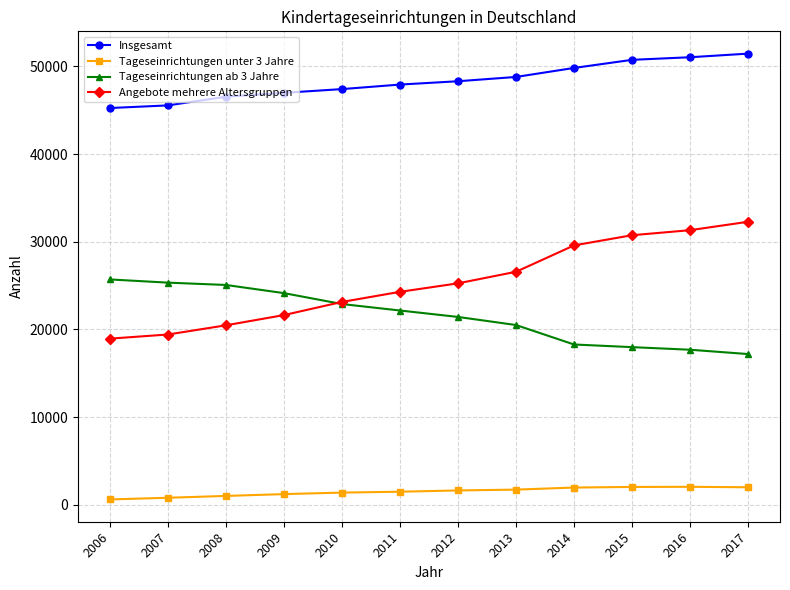

True or false: Insgesamt and Tageseinrichtungen ab 3 Jahre intersect in this chart.

False